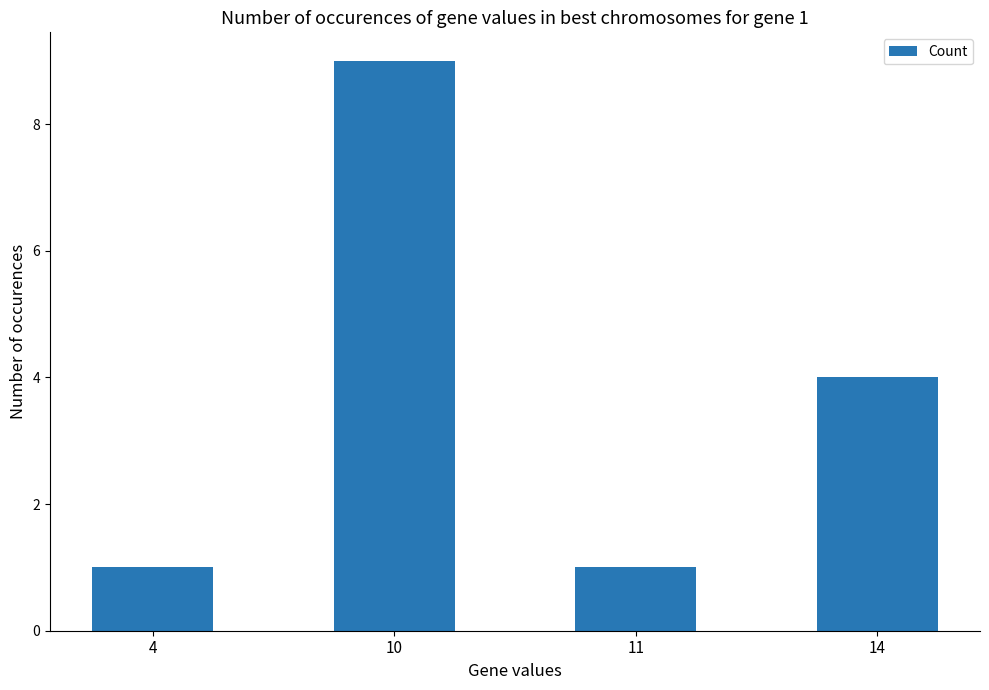

How many data points does each series have?

4